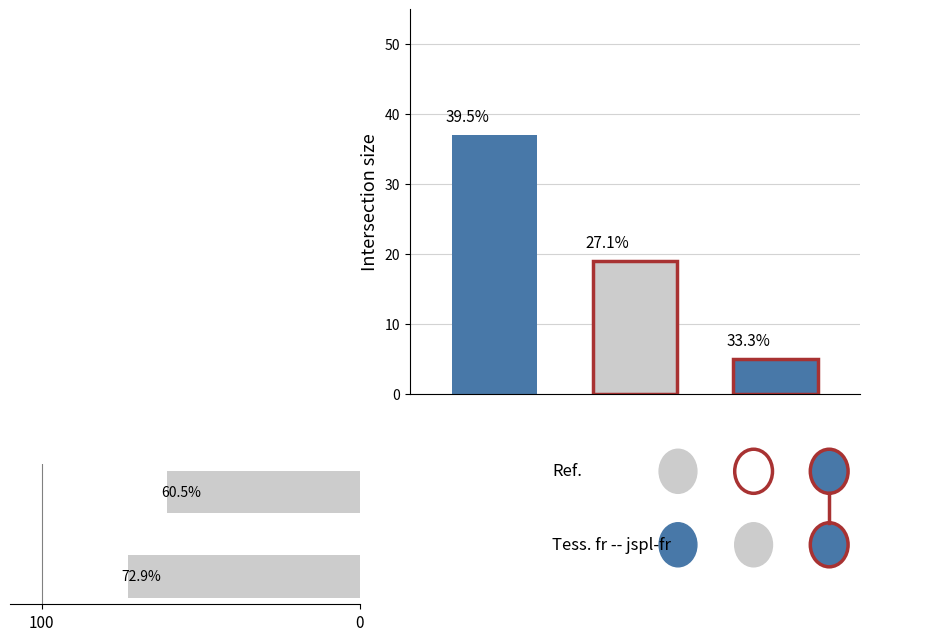

True or false: the data shows 60.5 at 0.

True